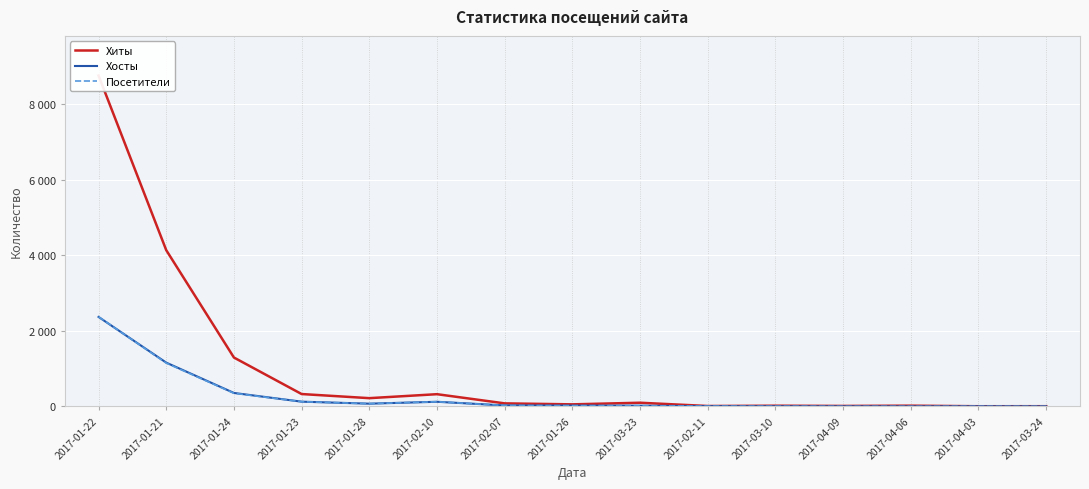

True or false: Посетители has more than 1 points higher than both neighbors.

False